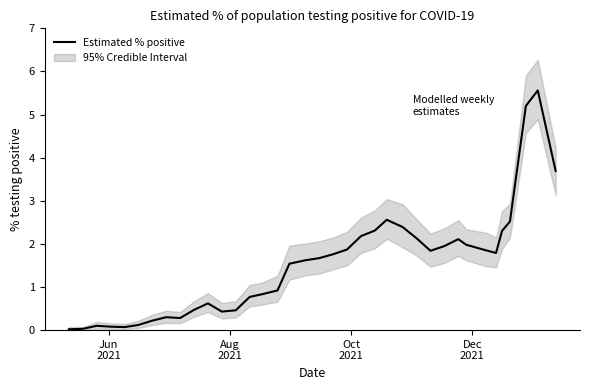

How many categories are shown in the chart?

37